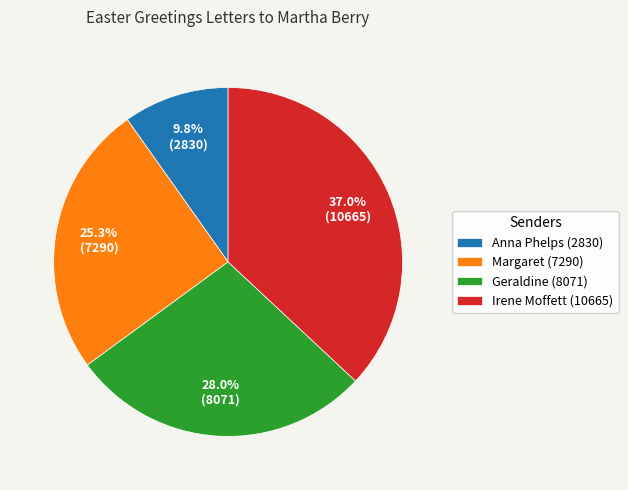

How many segments does this pie chart have?

4